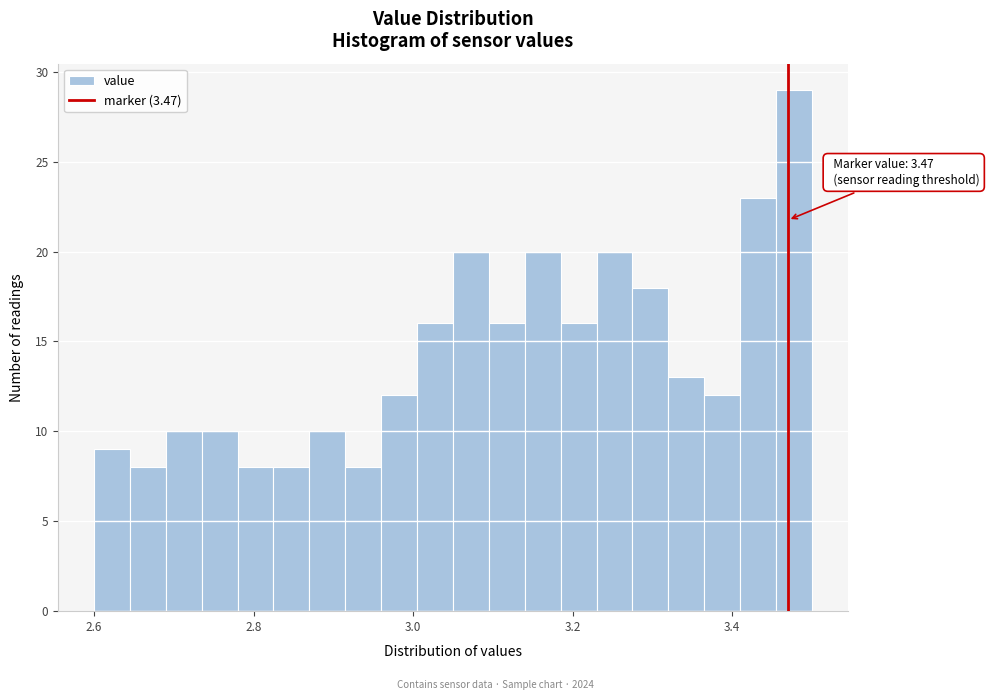

Read against the x-axis, roughly where is the centre of the tallest bar?

3.48